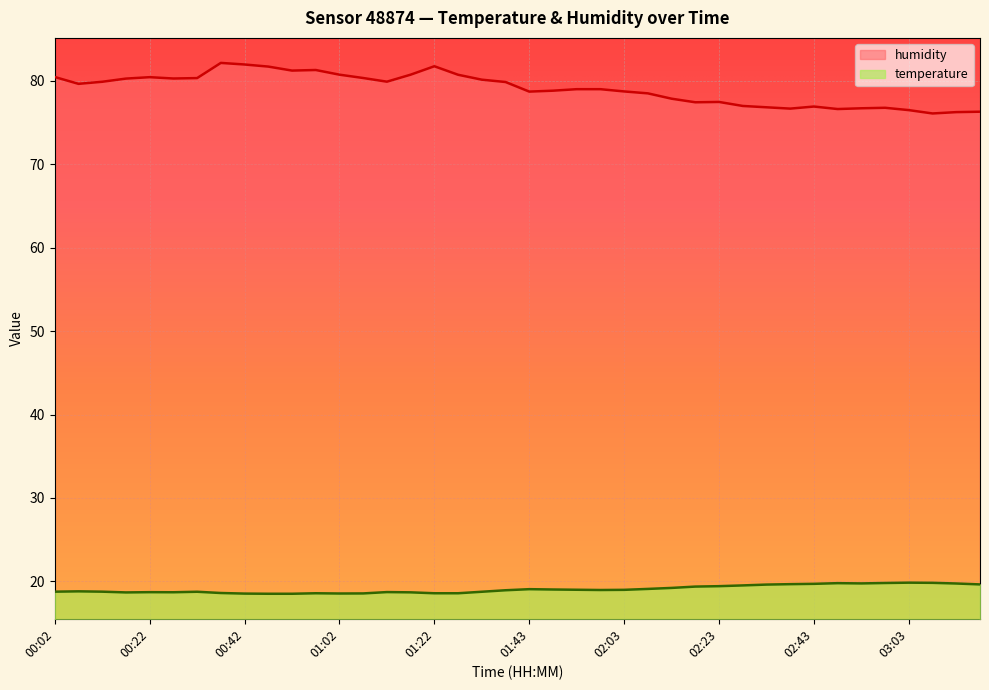

How many interior local peaks does the temperature series have?

8